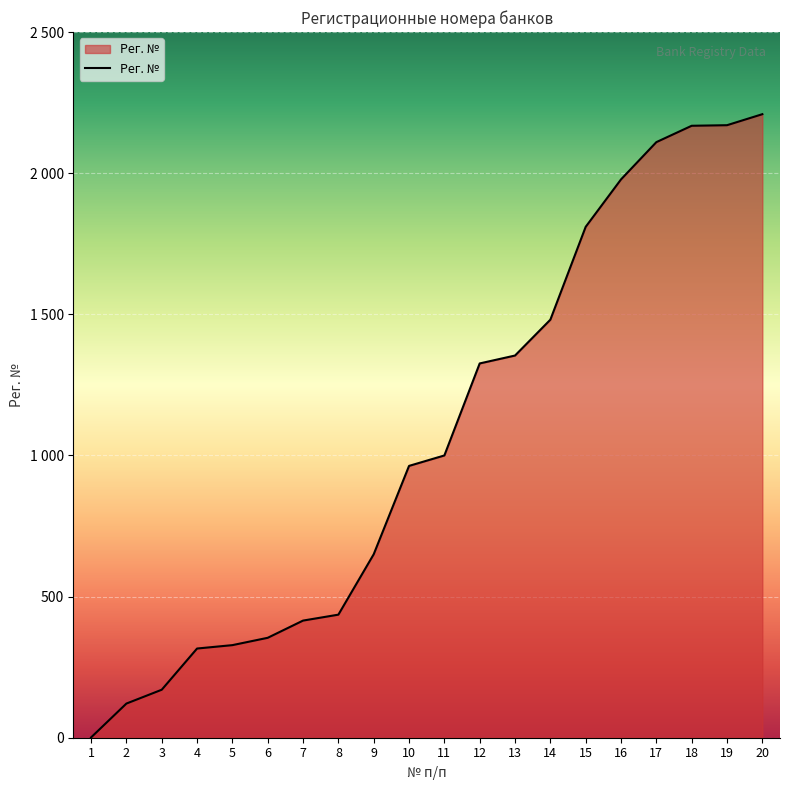

How many lines are shown in the chart?

1